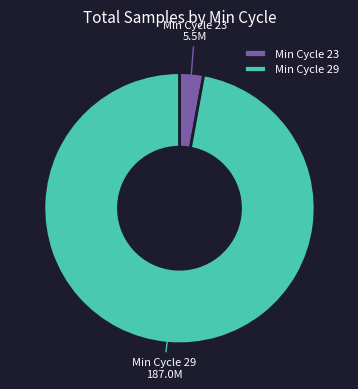

True or false: Min Cycle 23 accounts for 3% of the total.

True